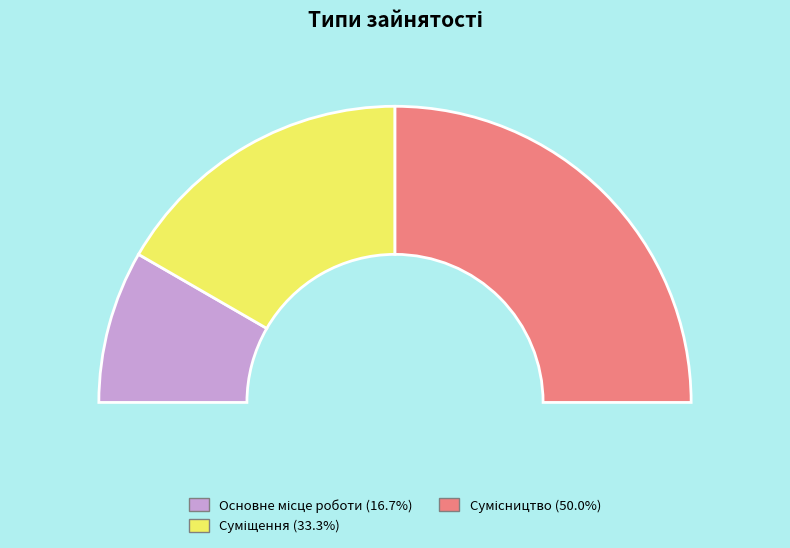

What percentage is the Основне місце роботи slice, to the nearest percent?

17%